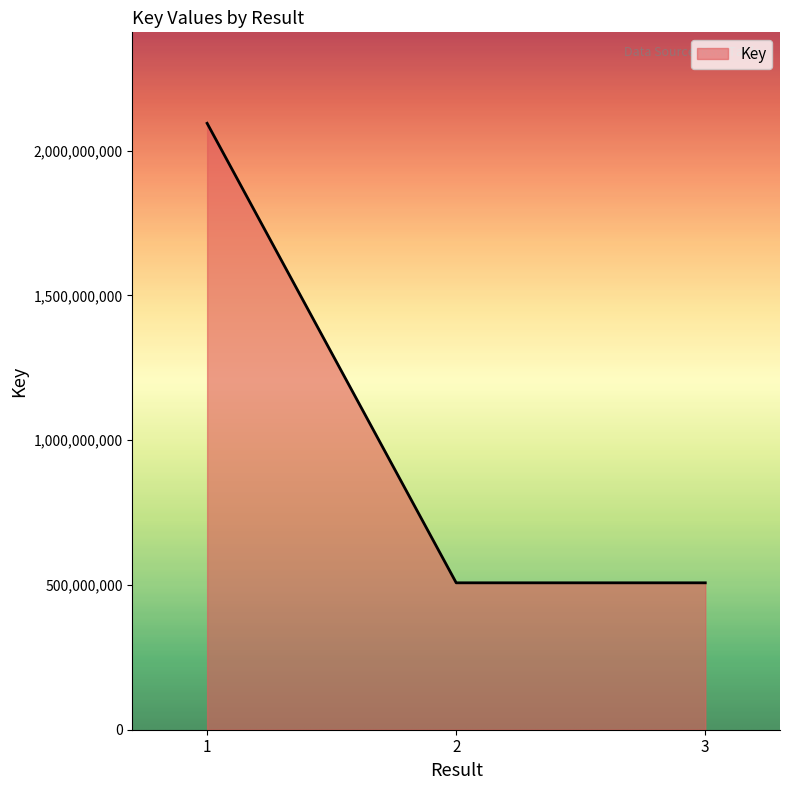

How many lines are shown in the chart?

1